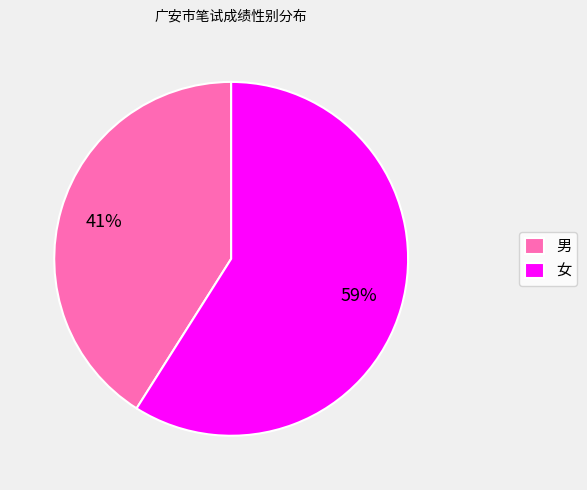

Which category has the biggest portion of the pie?

女